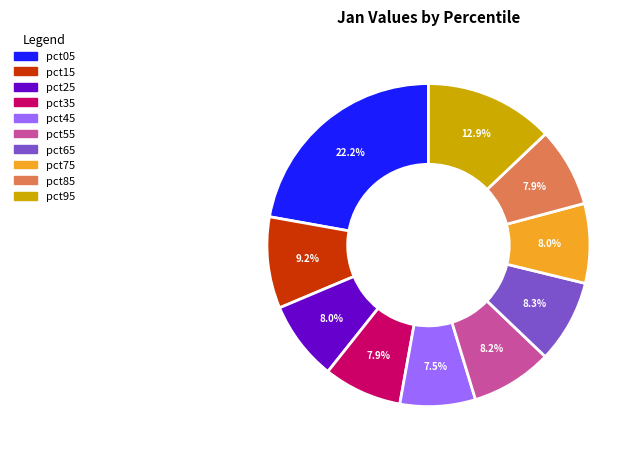

Does any single category account for the majority?

No